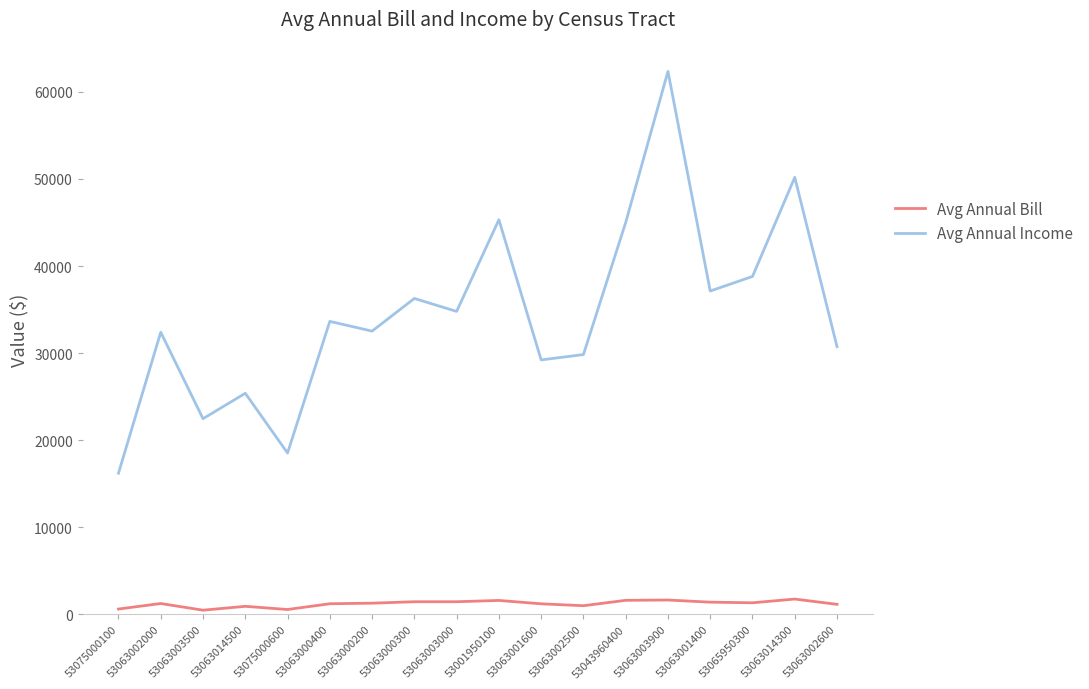

What is the difference between the maximum and minimum values in the Avg Annual Bill series?

1278.7